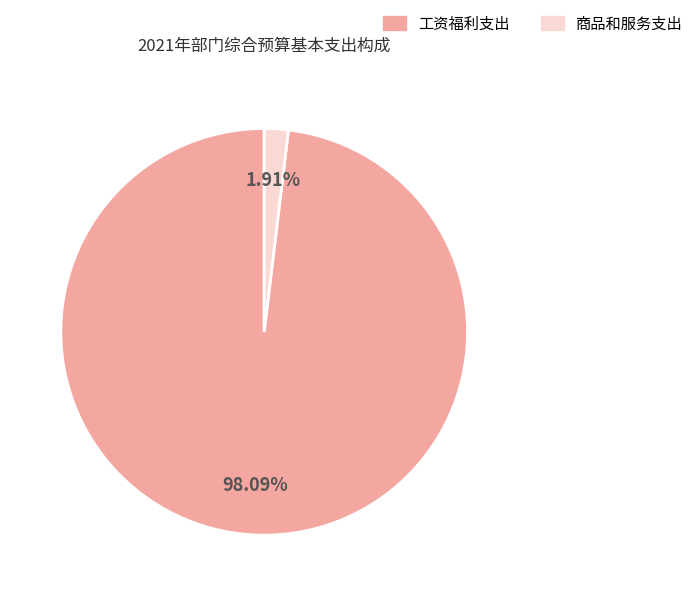

Which category has the smallest portion of the pie?

商品和服务支出